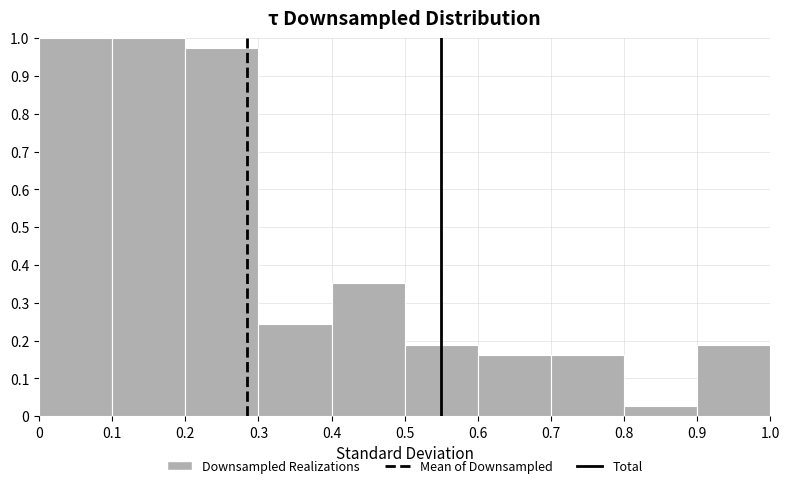

Reading left to right, list every bar in this chart as the range it spans on the x-axis followed by its height. The values are not printed on the chart, so give them approximately, as read against the axis.

0 to 0.1: 1.00
0.1 to 0.2: 1.00
0.2 to 0.3: 0.97
0.3 to 0.4: 0.24
0.4 to 0.5: 0.35
0.5 to 0.6: 0.19
0.6 to 0.7: 0.16
0.7 to 0.8: 0.16
0.8 to 0.9: 0.03
0.9 to 1.0: 0.19